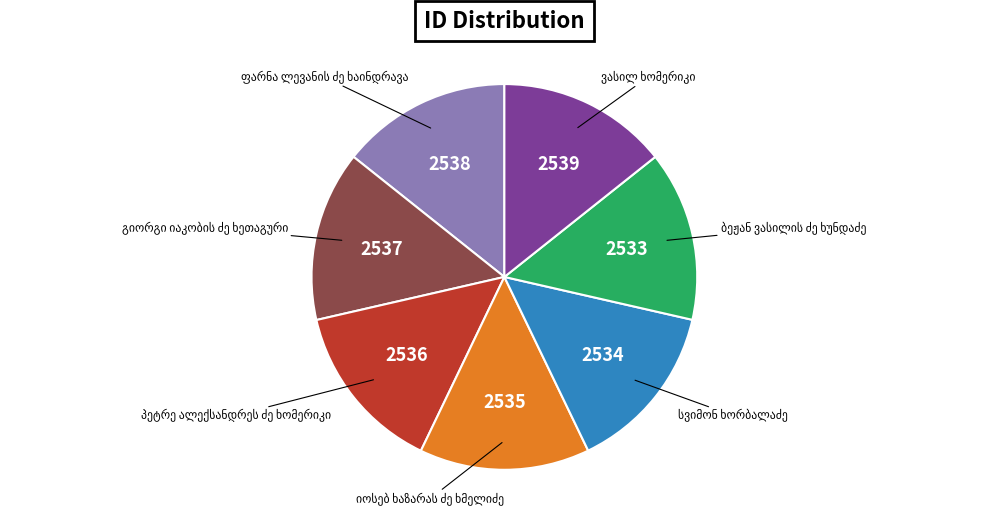

How many slices are in this pie chart?

7